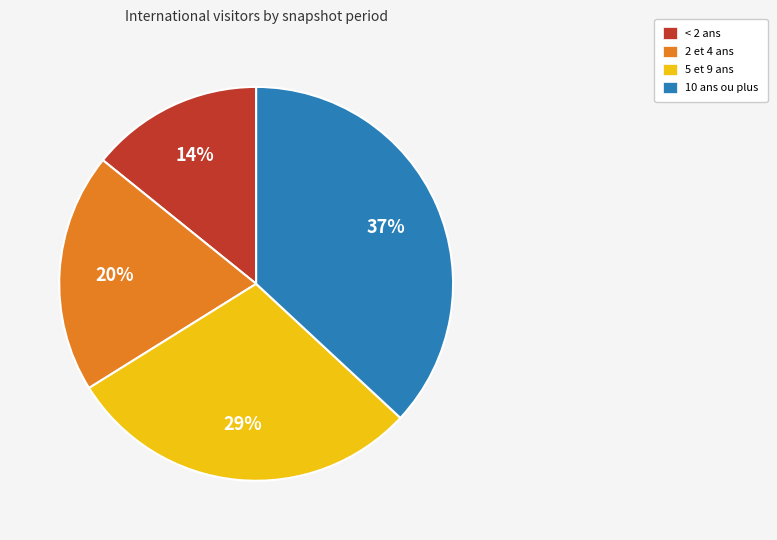

To the nearest percent, what percentage of the pie is 5 et 9 ans?

29%